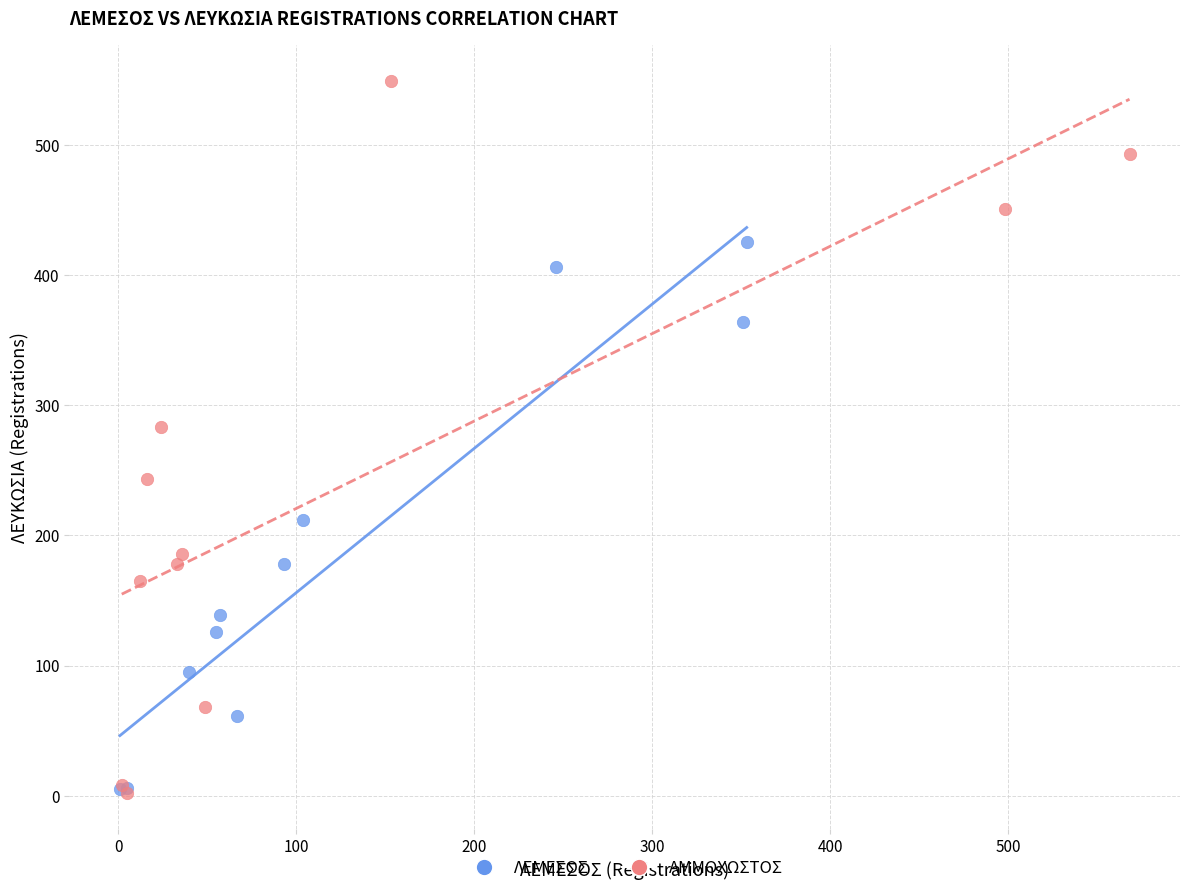

Which series reaches the maximum Y coordinate?

ΑΜΜΟΧΩΣΤΟΣ